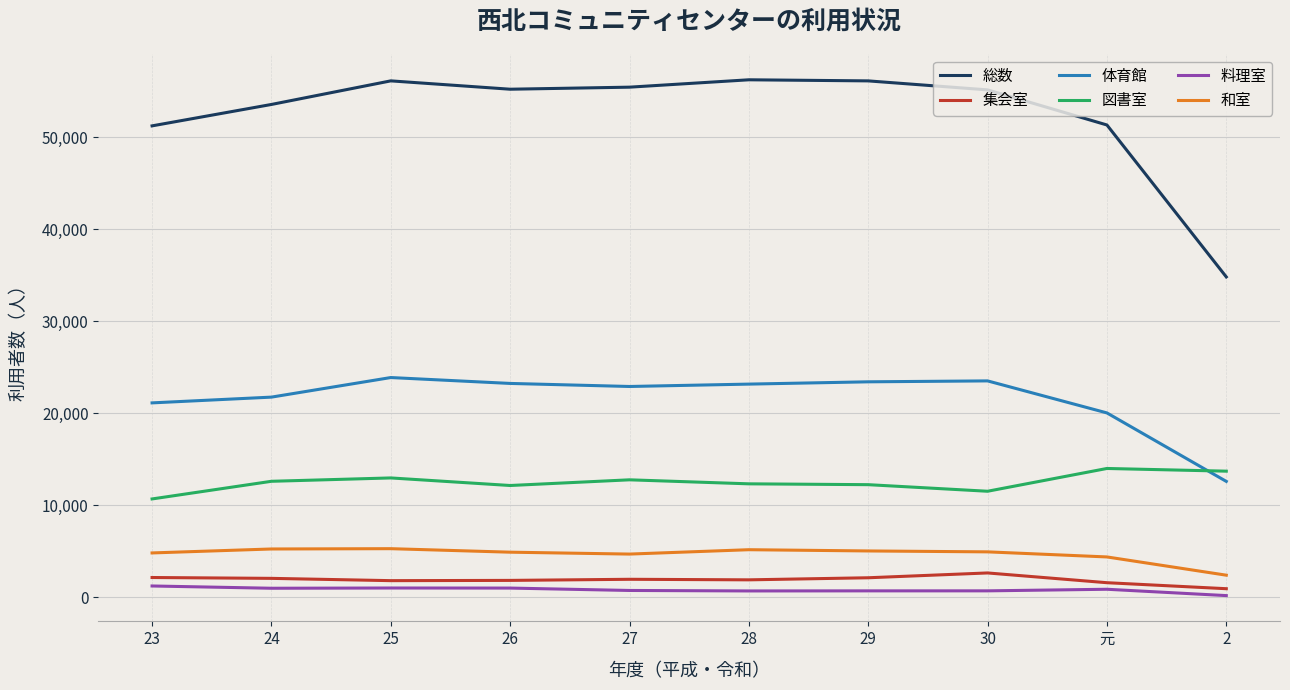

Is the value of 和室 at 27 greater than the value of 体育館 at 23?

No